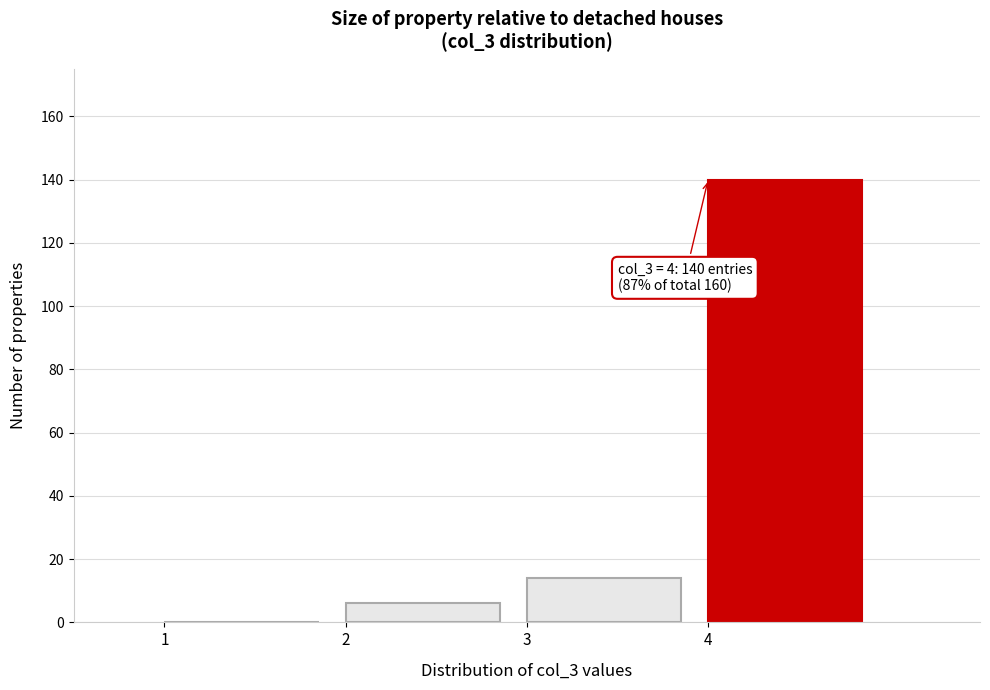

Which range on the x-axis has the tallest bar?

4 to 5